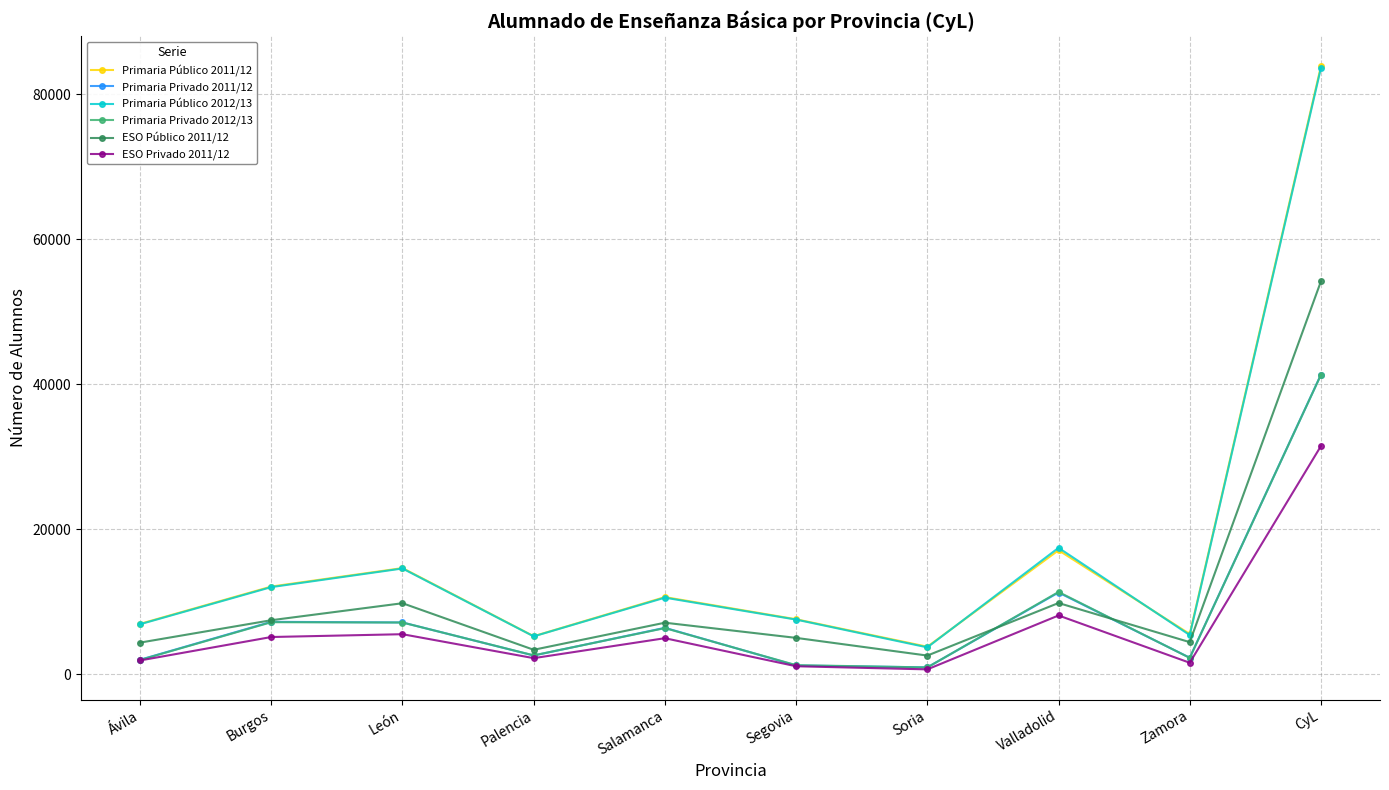

Does the chart display data point markers on the line(s)?

Yes